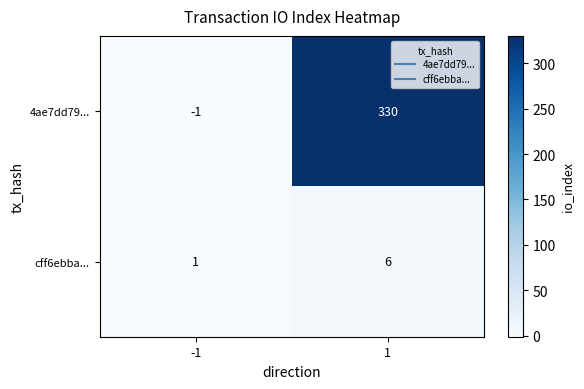

What is the sum of all cff6ebba... values?

7